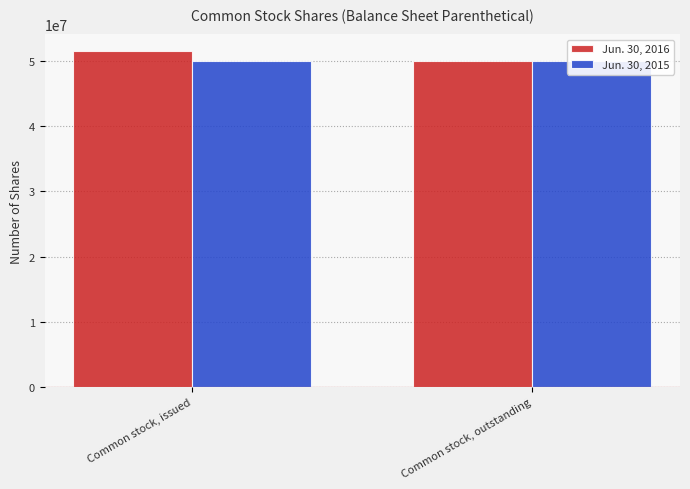

Which series has the largest total across all categories?

Jun. 30, 2016